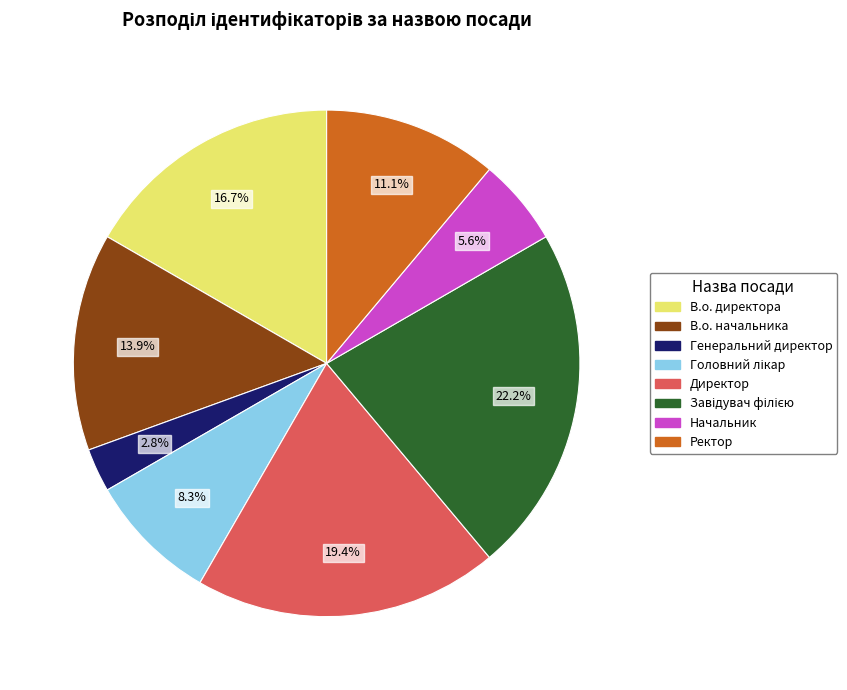

How much of the chart is everything except В.о. директора?

83.3%